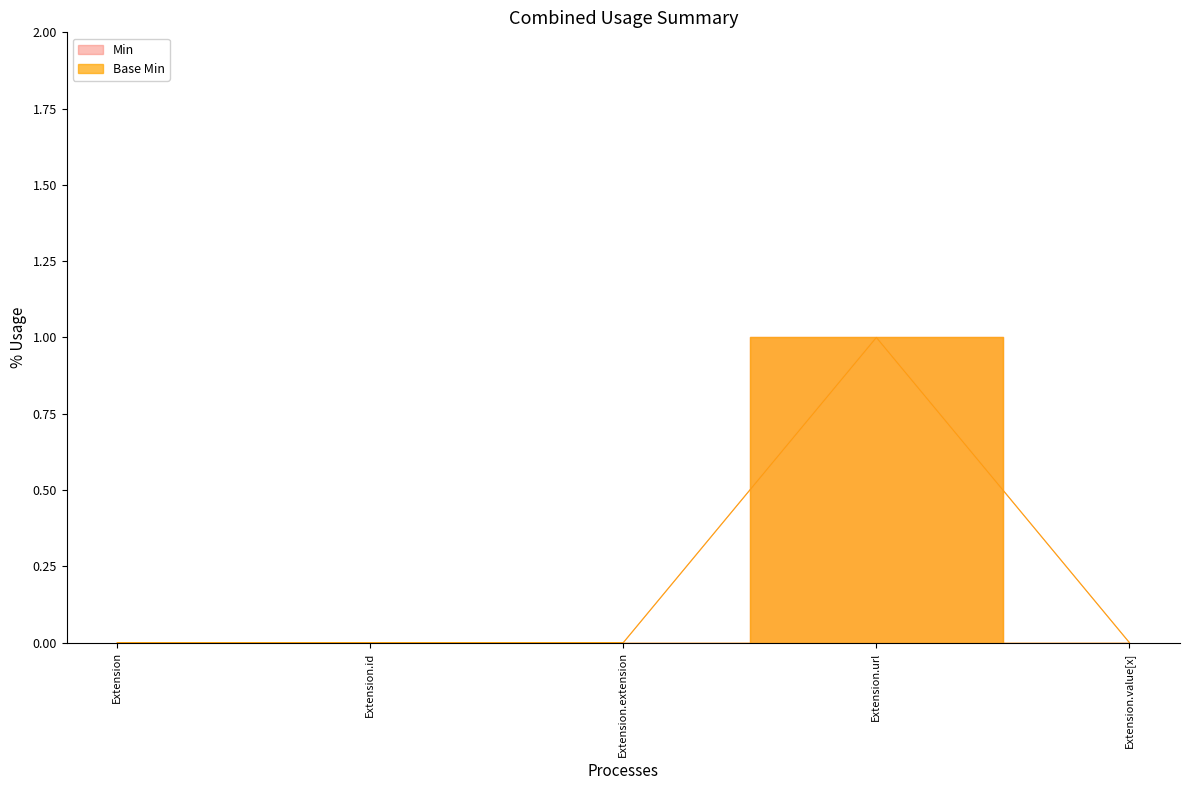

Reading left to right, list all the values displayed in this chart.

Min: Extension=0	Extension.id=0	Extension.extension=0	Extension.url=1	Extension.value[x]=0
Base Min: Extension=0	Extension.id=0	Extension.extension=0	Extension.url=1	Extension.value[x]=0